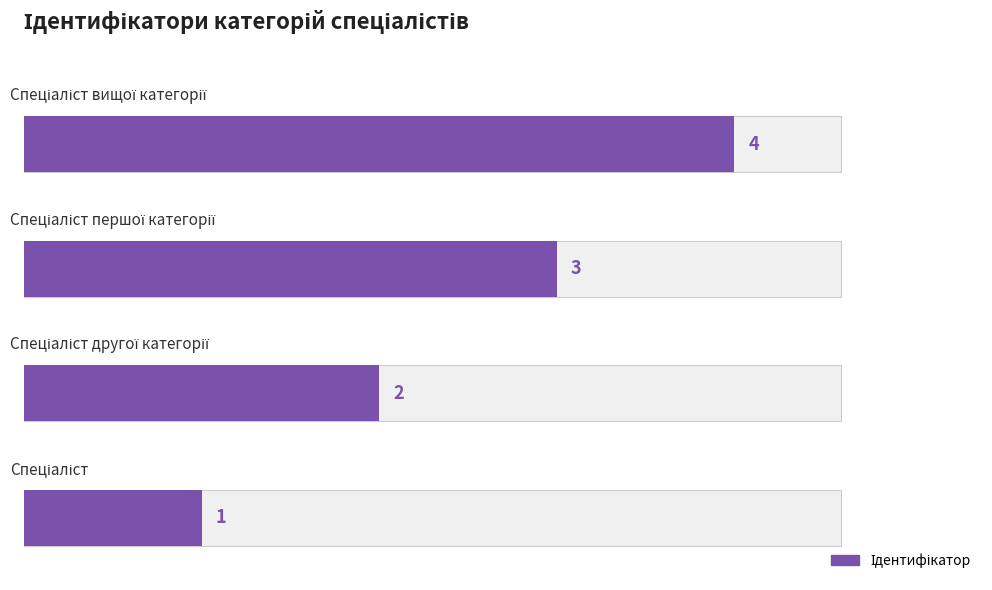

What is the difference between the second highest and second lowest values?

1